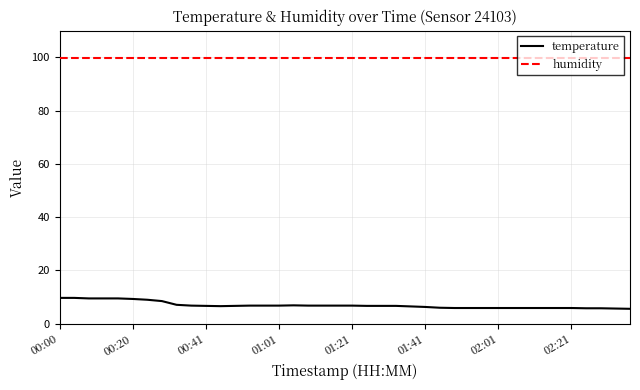

True or false: humidity and temperature cross at least once.

False